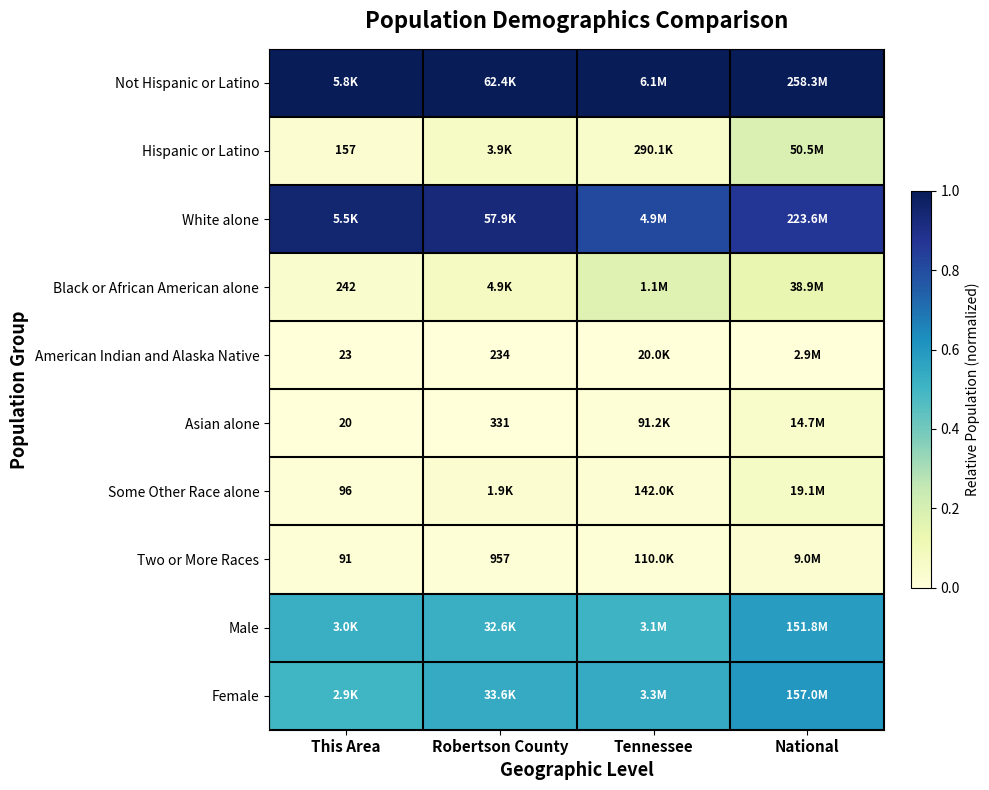

At which category is the sum across all series the highest?

National